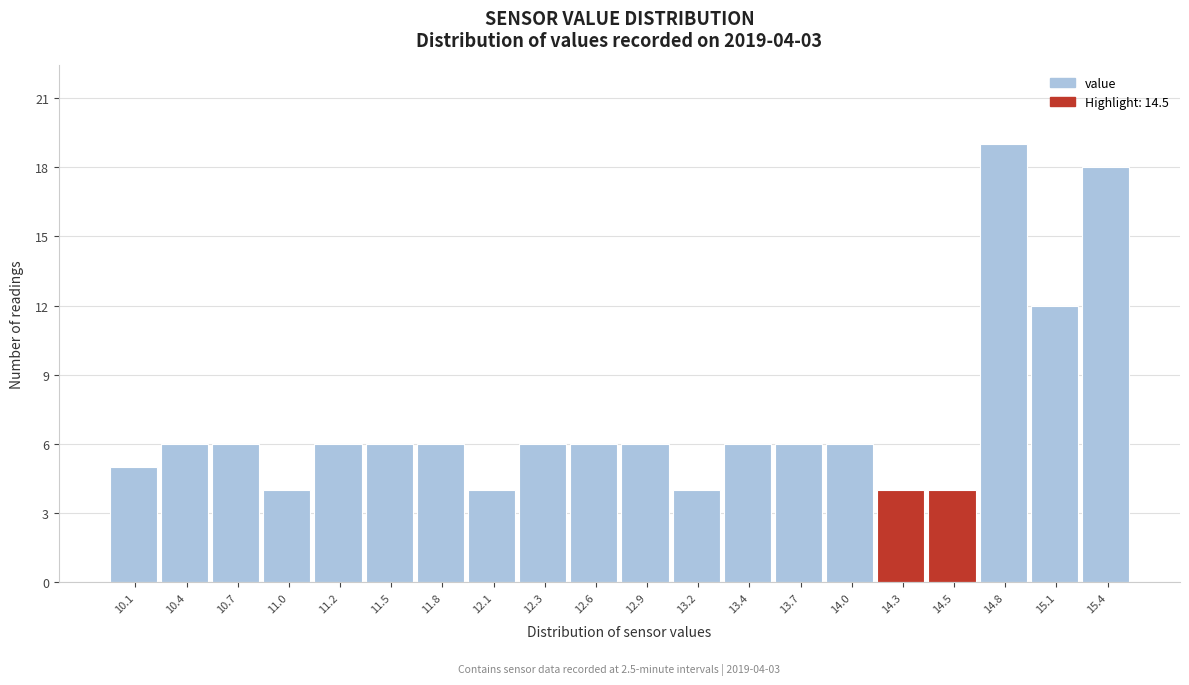

Which range on the x-axis has the tallest bar?

14.675 to 14.950